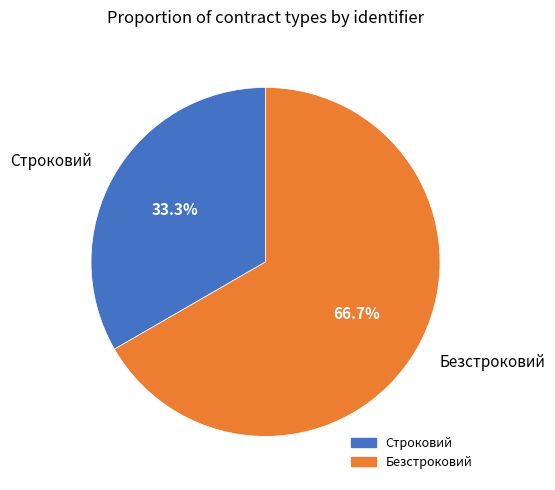

Which category has the smallest portion of the pie?

Строковий